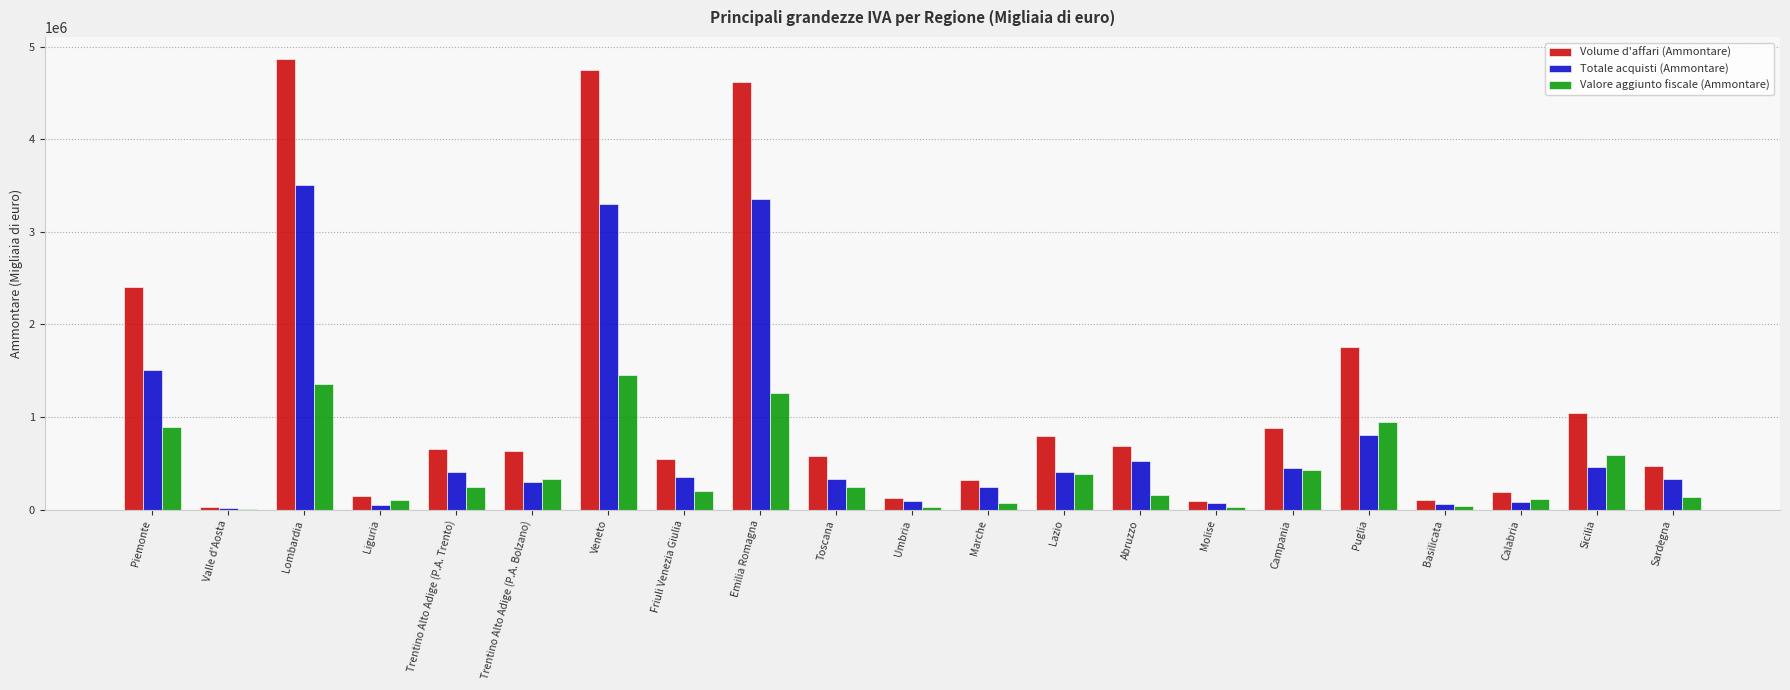

Is the value of Valore aggiunto fiscale (Ammontare) at Puglia greater than the value of Totale acquisti (Ammontare) at Trentino Alto Adige (P.A. Trento)?

Yes